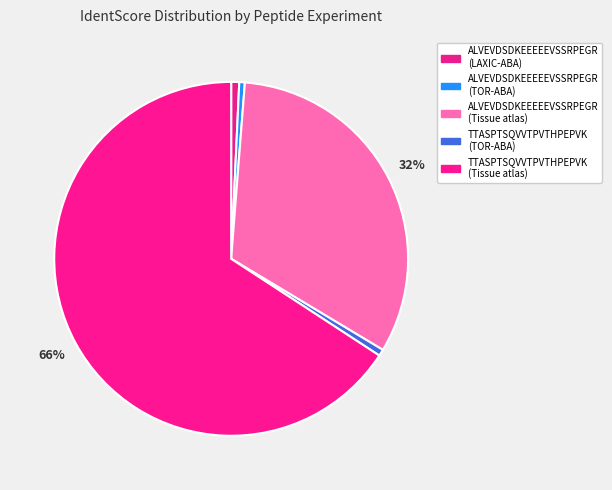

How many slices are in this pie chart?

5